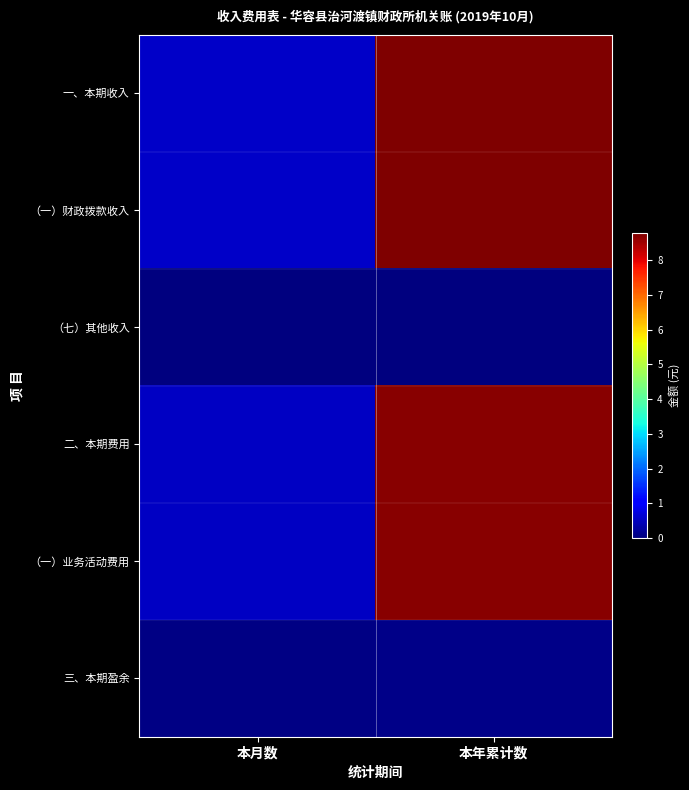

What is the difference between the highest and lowest values at 本月数?

549801.9